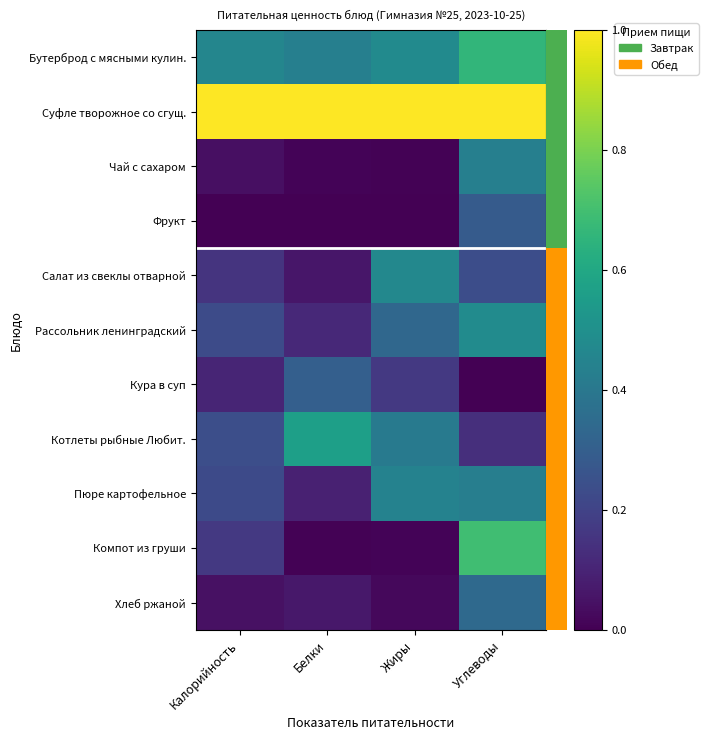

What is the total value across all series at Углеводы?

4.7